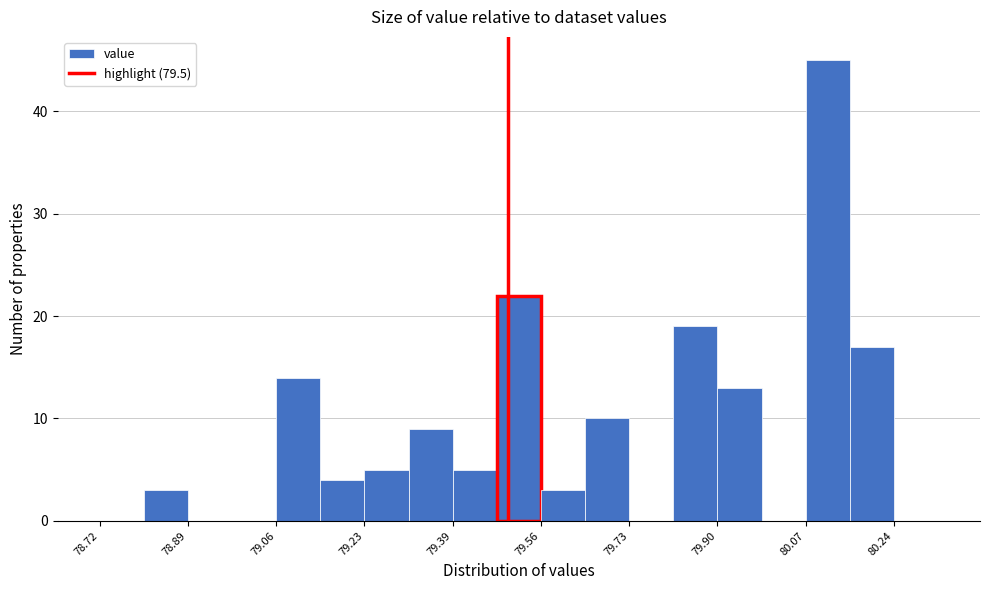

How tall is the bar that spans 79.30 to 79.40 on the x-axis? Neither the bar edges nor the heights are printed on the chart, so give them approximately, as read against the axes.

9